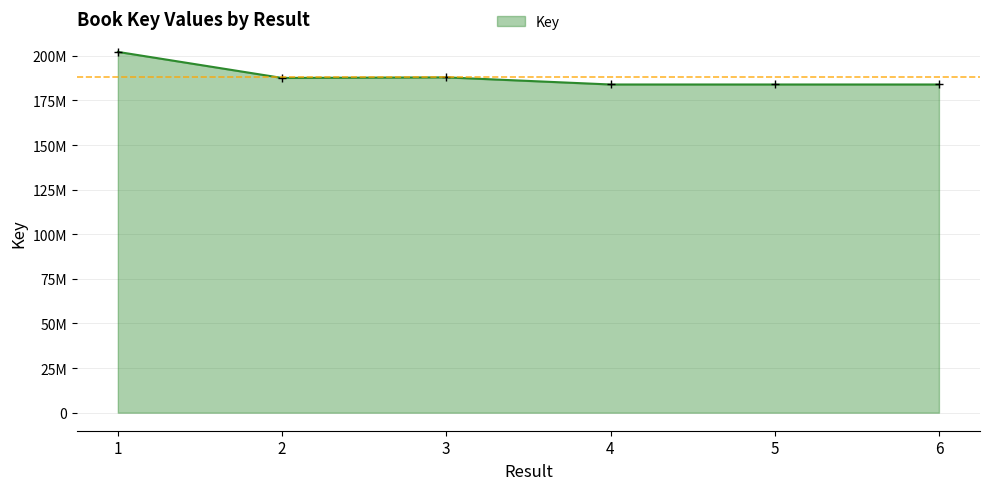

Rank the categories by value from lowest to highest.

4, 5, 6, 2, 3, 1